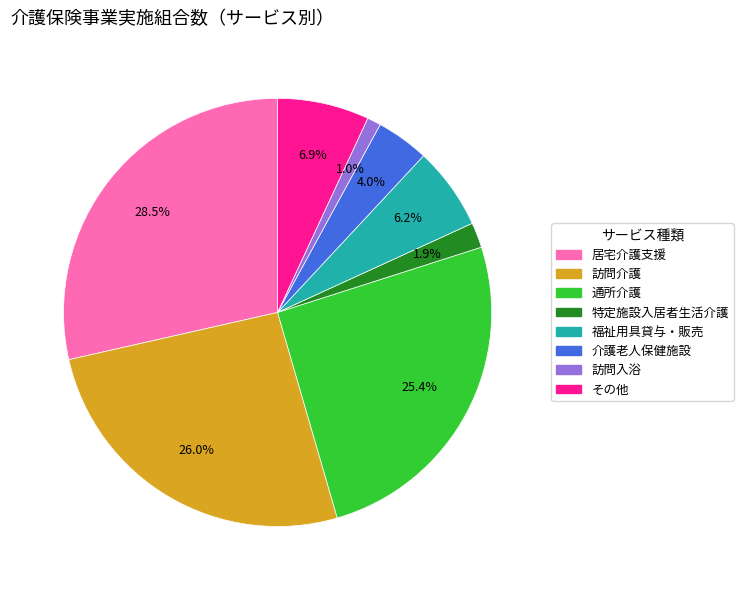

How much of the chart is everything except 居宅介護支援?

71.5%